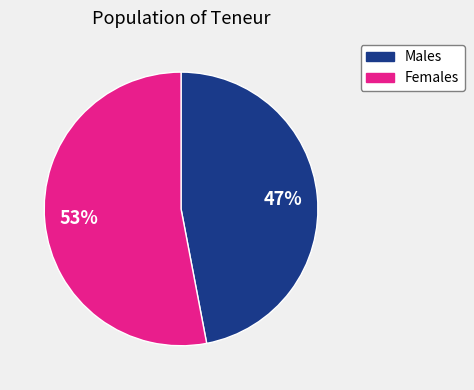

Do Males and Females together represent more than half of the pie?

Yes